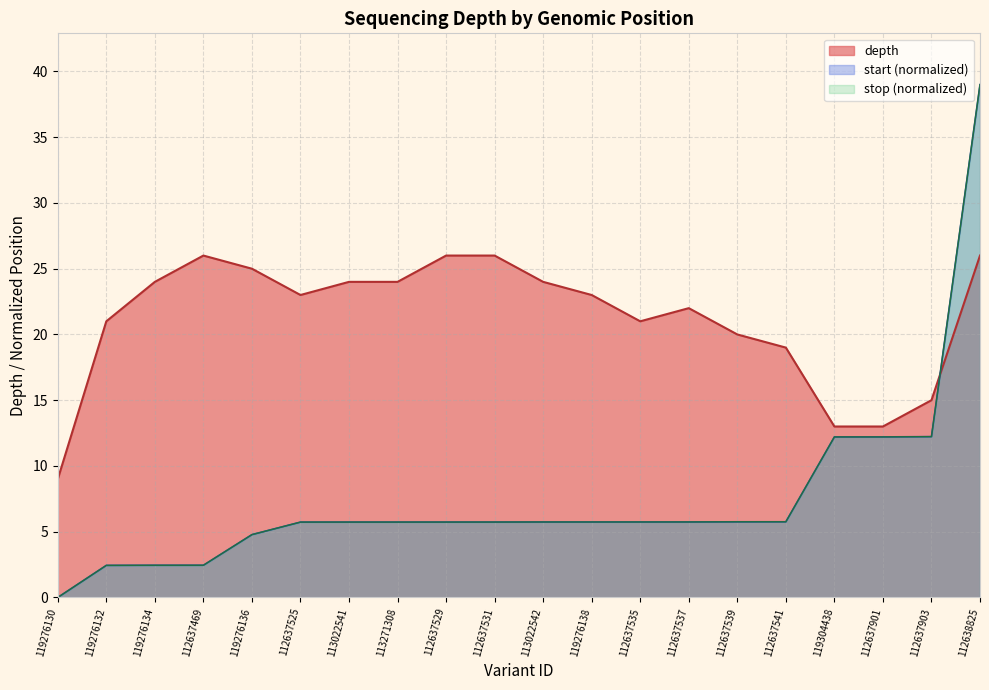

The value at 113022542 is 24. True or false?

True